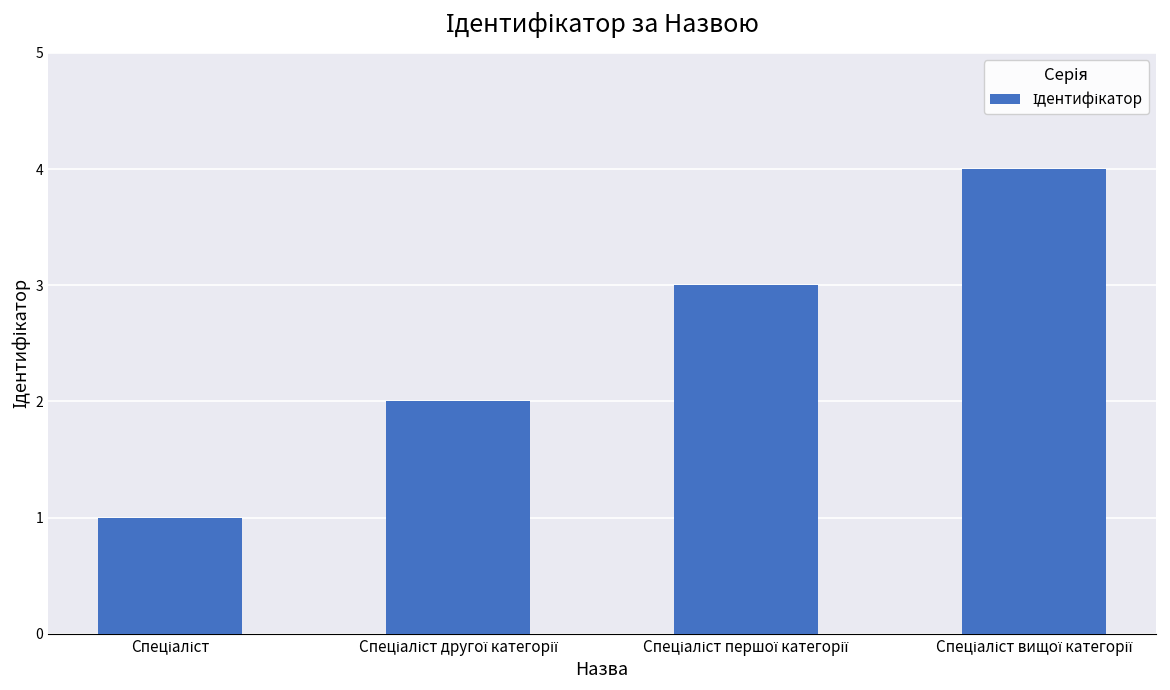

What is the maximum value shown in the chart?

4